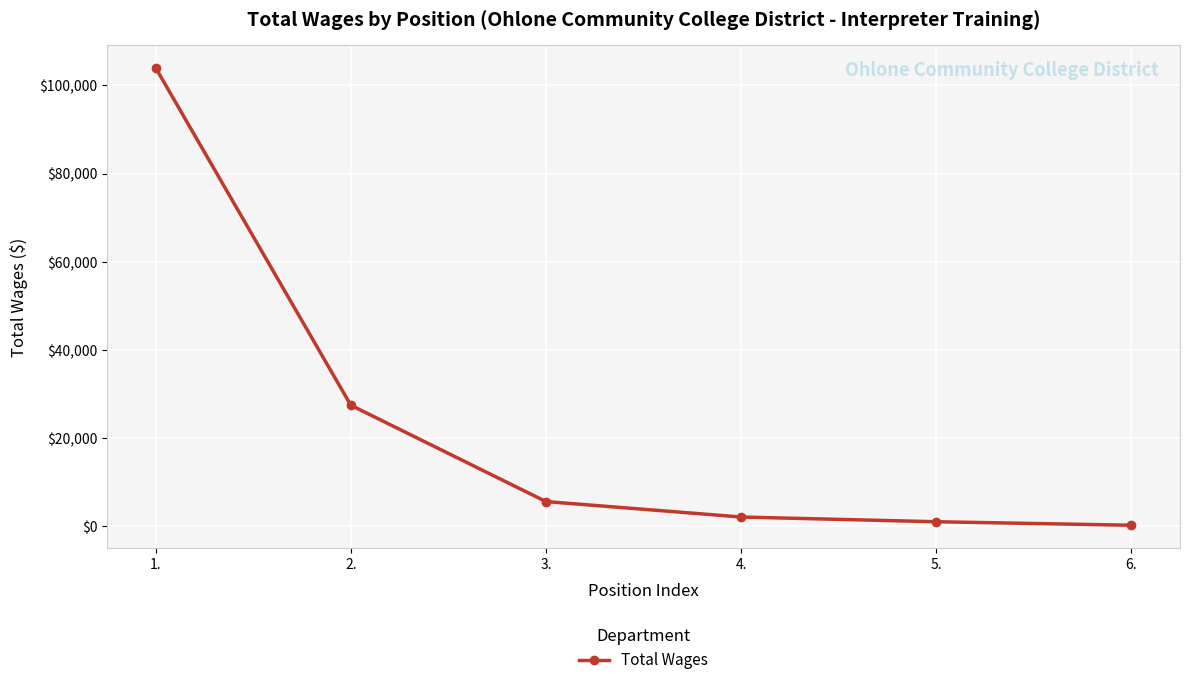

What is the change in value from 2. to 3.?

-21825